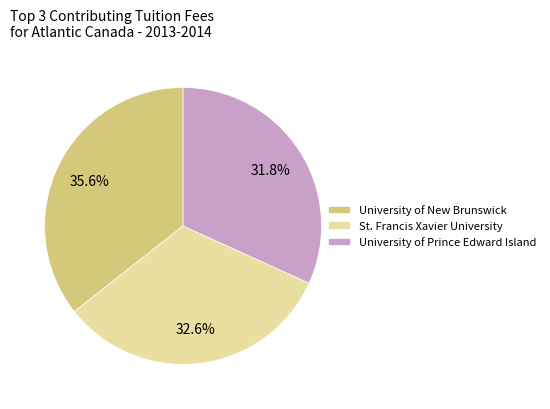

Between University of New Brunswick and St. Francis Xavier University, which is larger?

University of New Brunswick